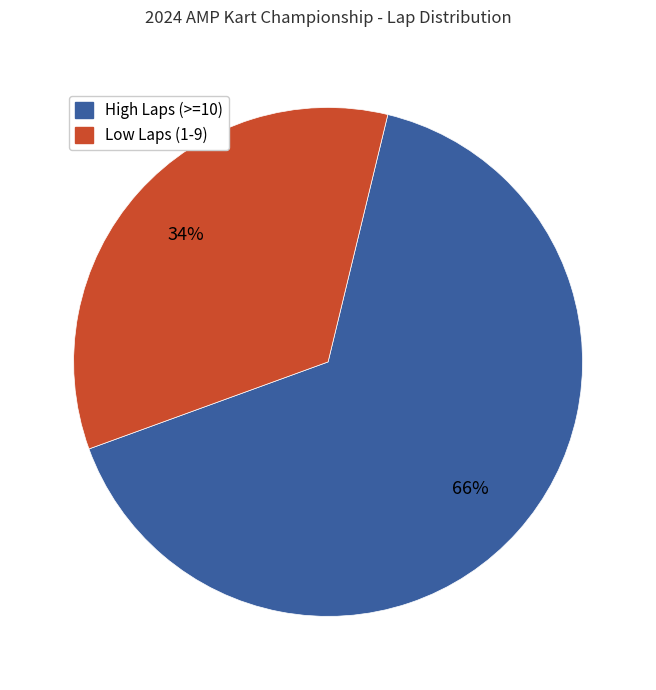

To the nearest percent, what percentage of the pie is High Laps (>=10)?

66%